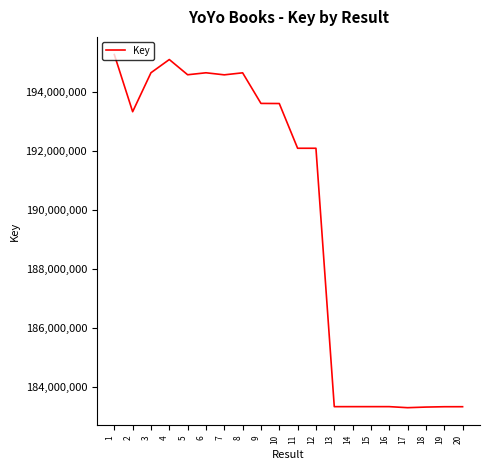

True or false: there are more than 1 points higher than both neighbors.

True